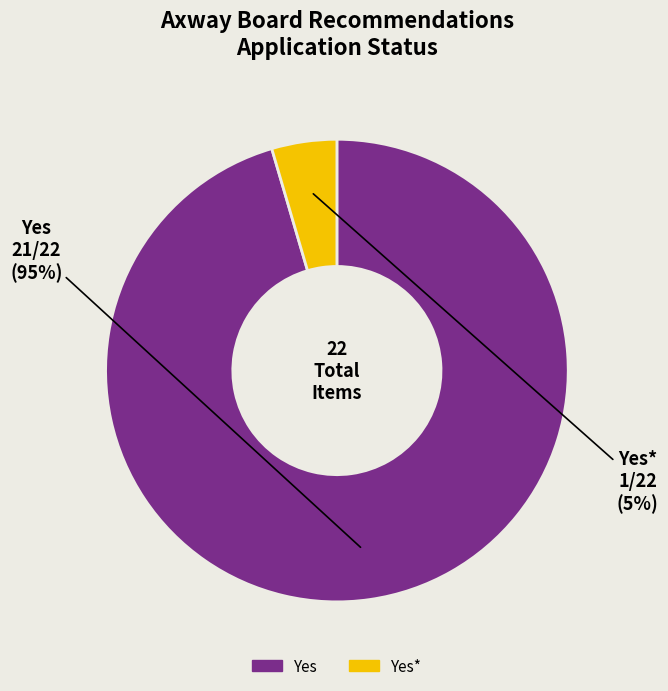

To the nearest percent, what is the average slice percentage?

50%